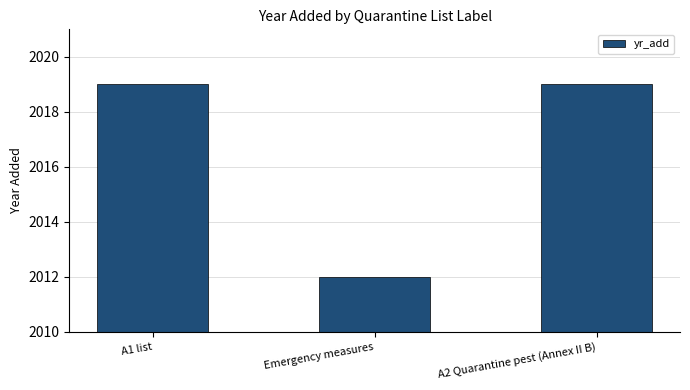

Between A1 list and Emergency measures, which is larger?

A1 list